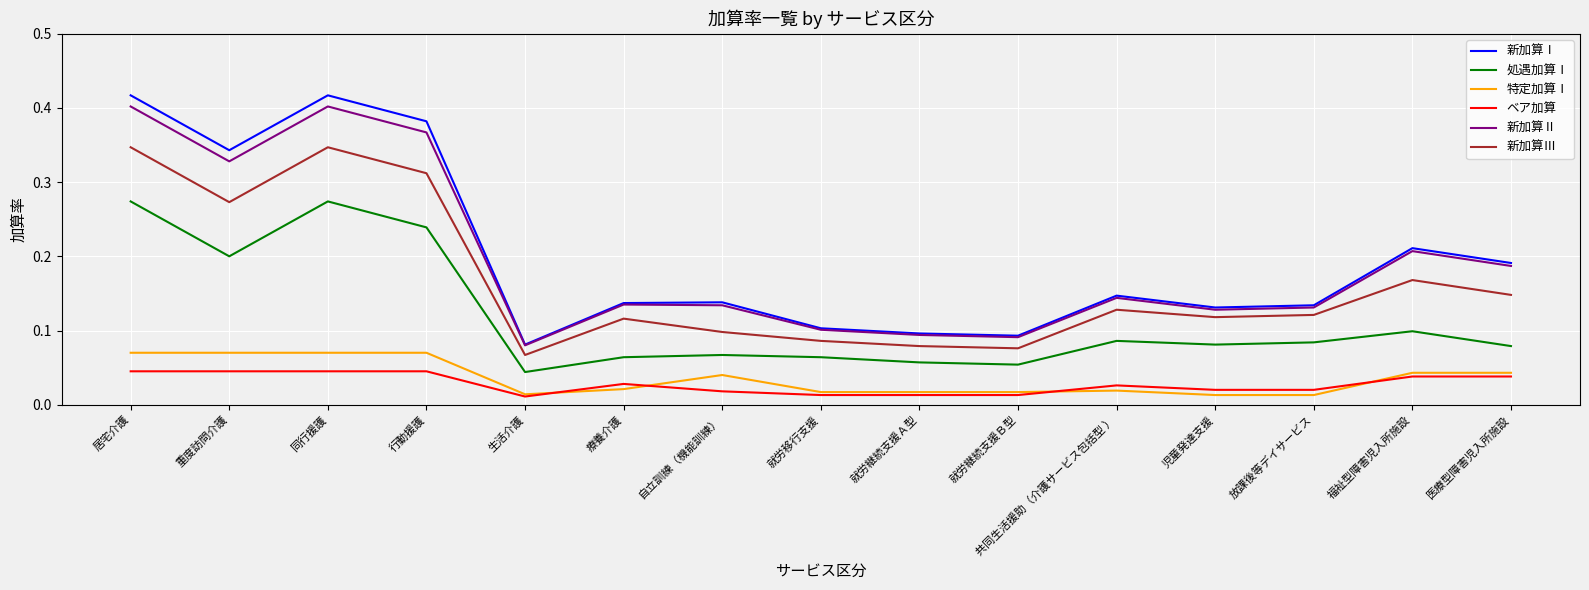

What position from the right is 生活介護?

11